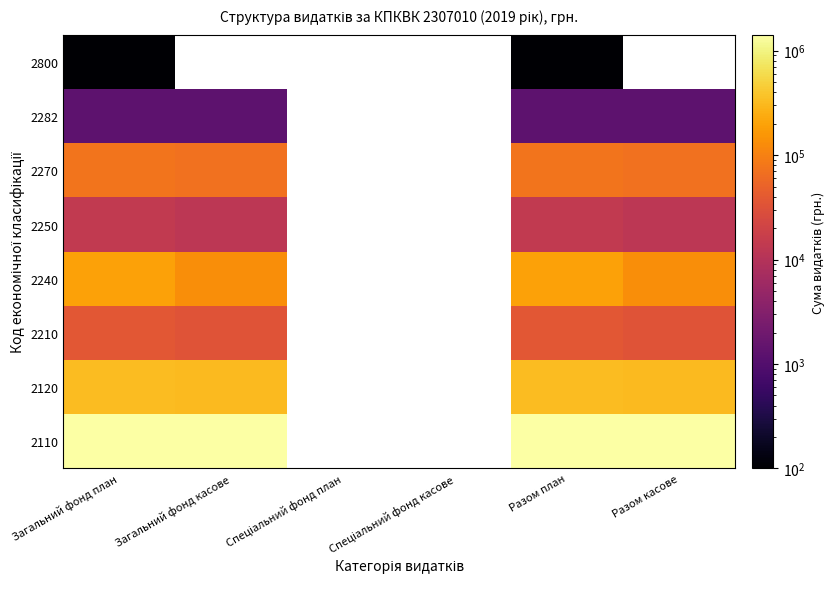

Reading right to left, what are all the values shown in this chart?

2110: 1417300.0	1417300.0	0.0	0.0	1417300.0	1417300.0
2120: 318021.8	318800.0	0.0	0.0	318021.8	318800.0
2210: 33700.0	36700.0	0.0	0.0	33700.0	36700.0
2240: 133907.5	192350.0	0.0	0.0	133907.5	192350.0
2250: 12000.0	14000.0	0.0	0.0	12000.0	14000.0
2270: 71350.0	74450.0	0.0	0.0	71350.0	74450.0
2282: 1300.0	1300.0	0.0	0.0	1300.0	1300.0
2800: 0.0	100.0	0.0	0.0	0.0	100.0